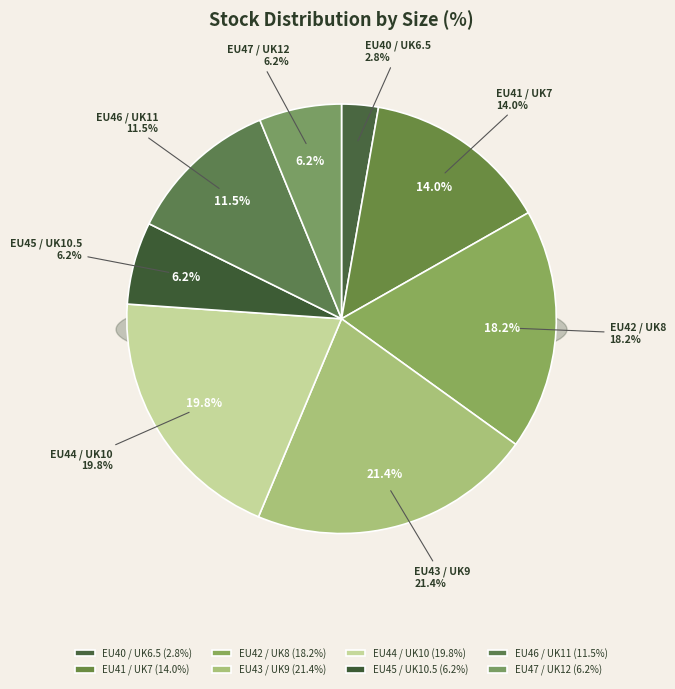

Combined, do EU47 / UK12 and EU42 / UK8 account for over 50%?

No